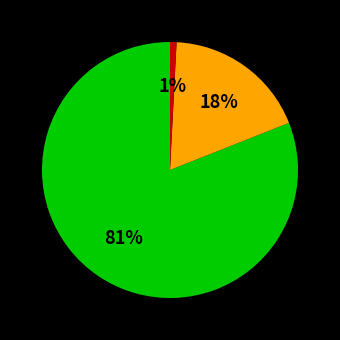

To the nearest percent, what is the difference between the largest and smallest slice percentages?

80%